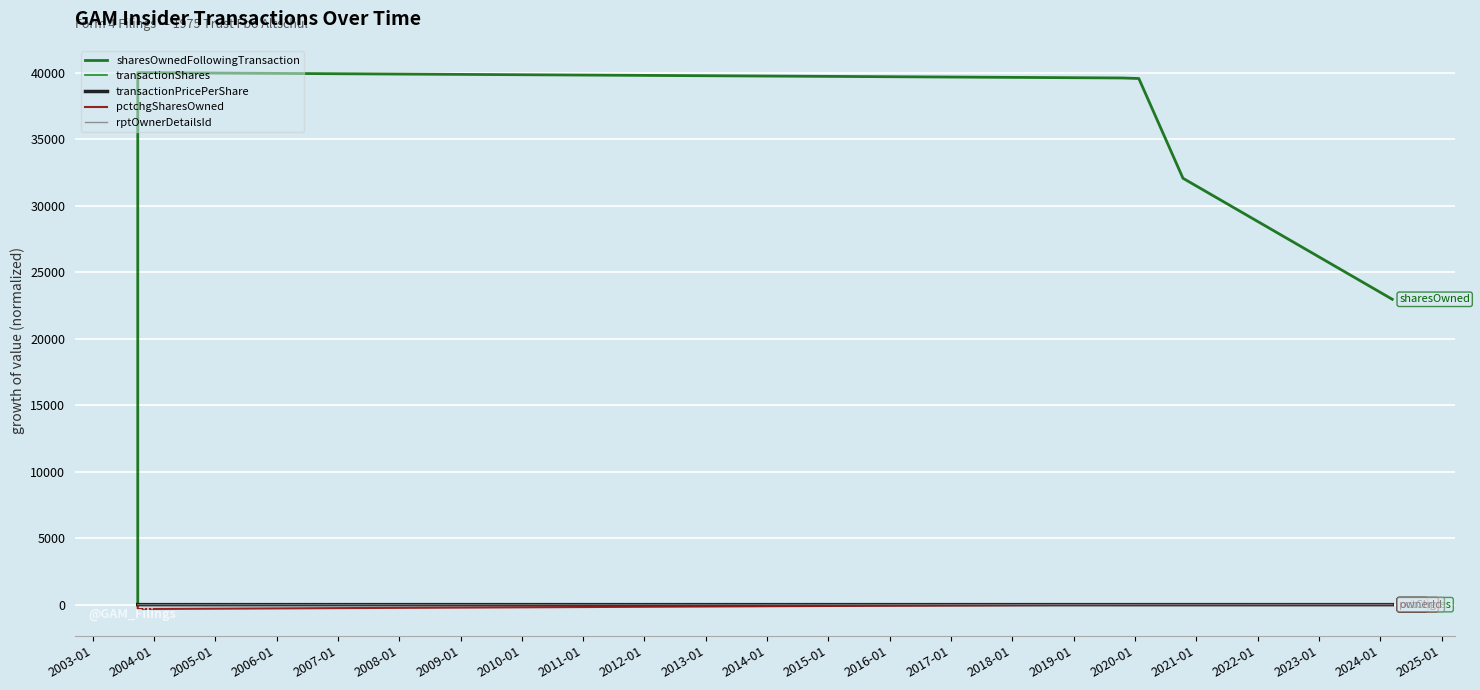

List the series in order of their peak value, highest first.

sharesOwnedFollowingTransaction, rptOwnerDetailsId, transactionPricePerShare, transactionShares, pctchgSharesOwned